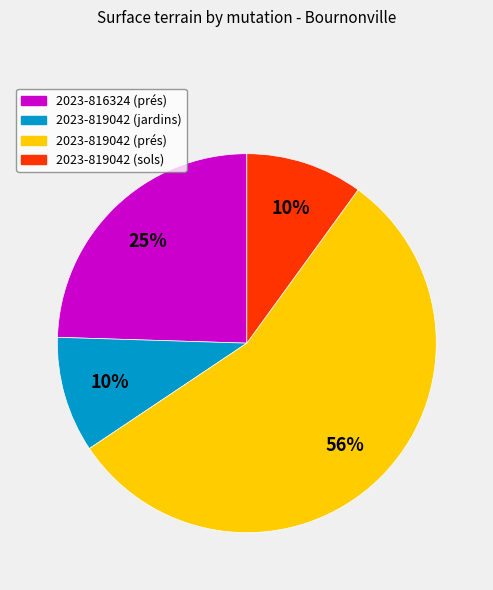

To the nearest percent, what is the difference between the largest and smallest slice percentages?

46%